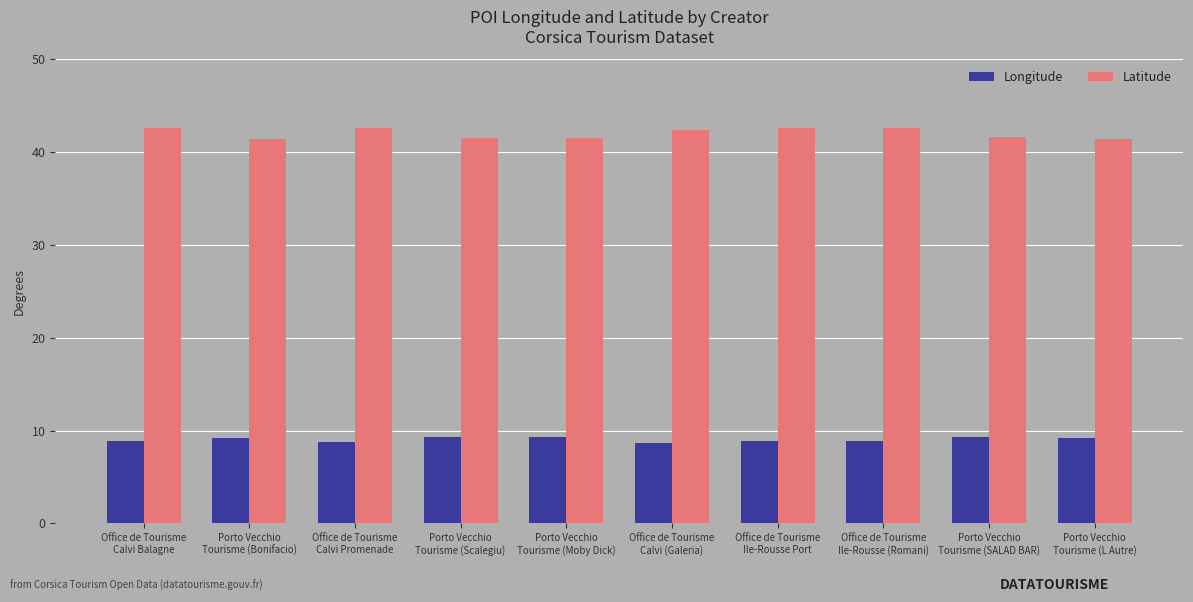

At how many categories does at least one series exceed 24?

10